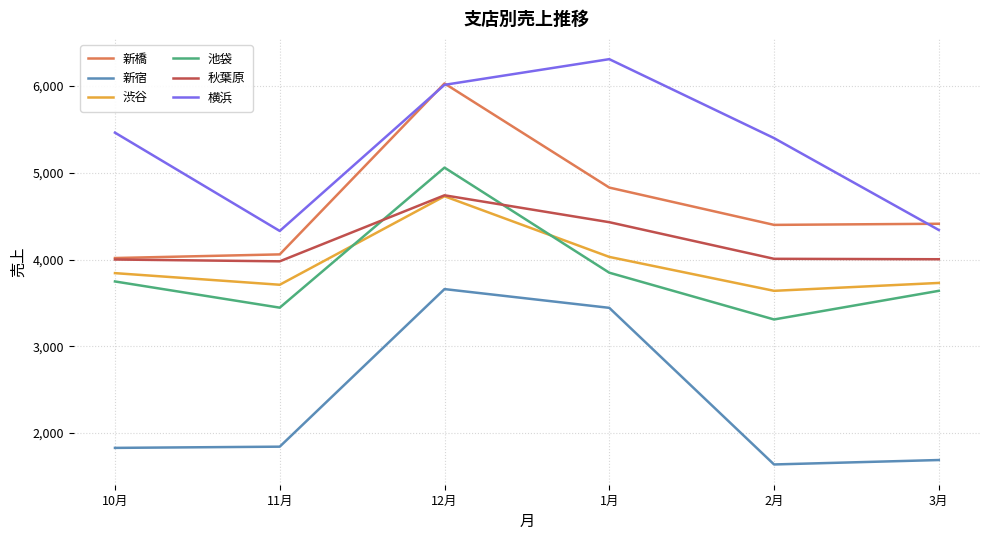

What is the smallest value displayed?

1639